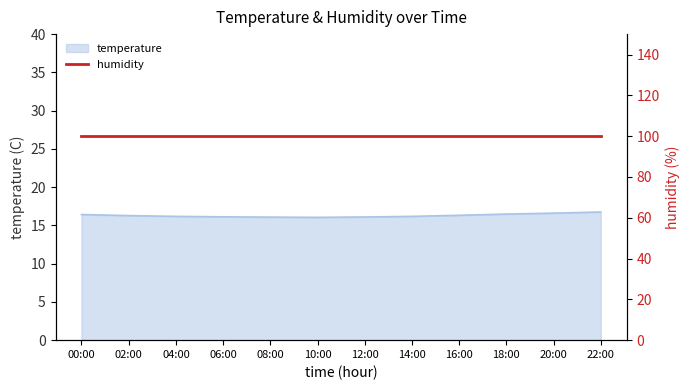

What is the change in value from 10:00 to 22:00?

+0.7